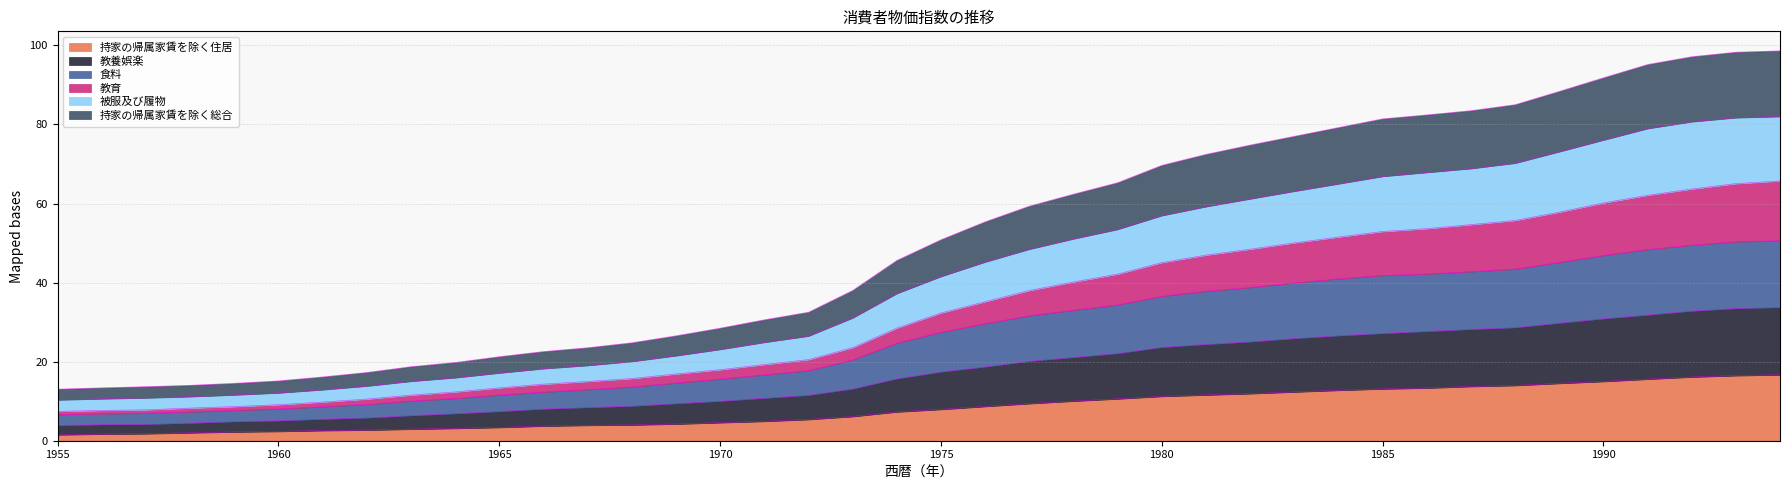

The 持家の帰属家賃を除く住居 series shows 17.9 at 1985. True or false?

False